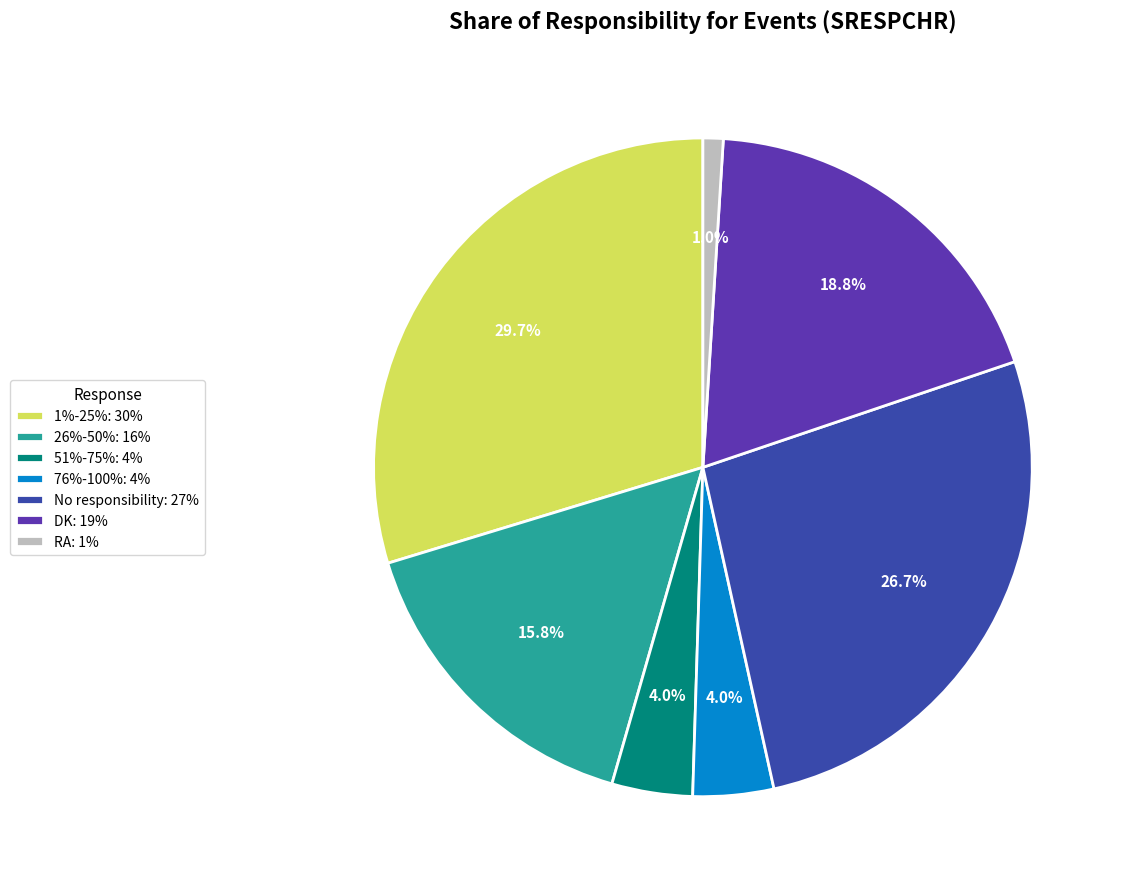

Is the sum of RA and 26%-50% greater than half?

No